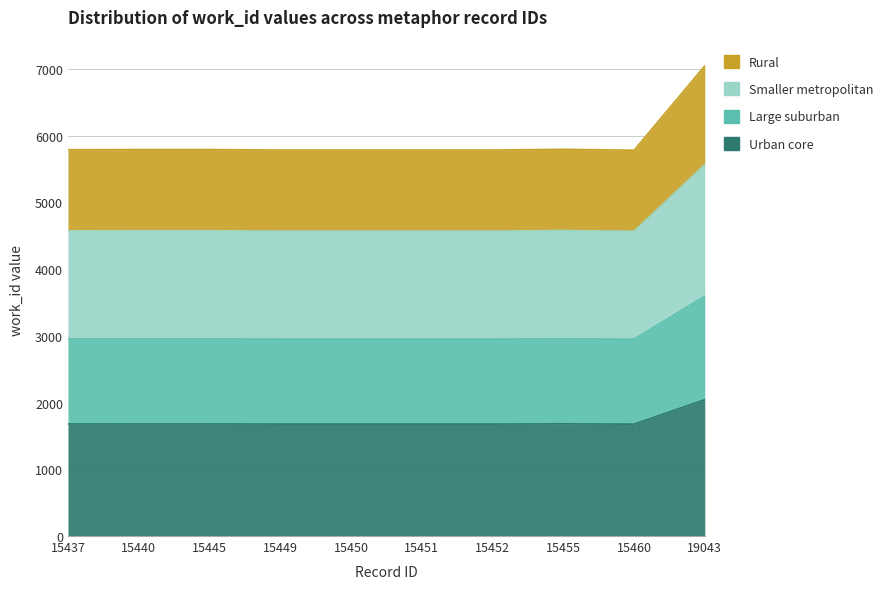

Between 15451 and 15460, which is larger?

15451